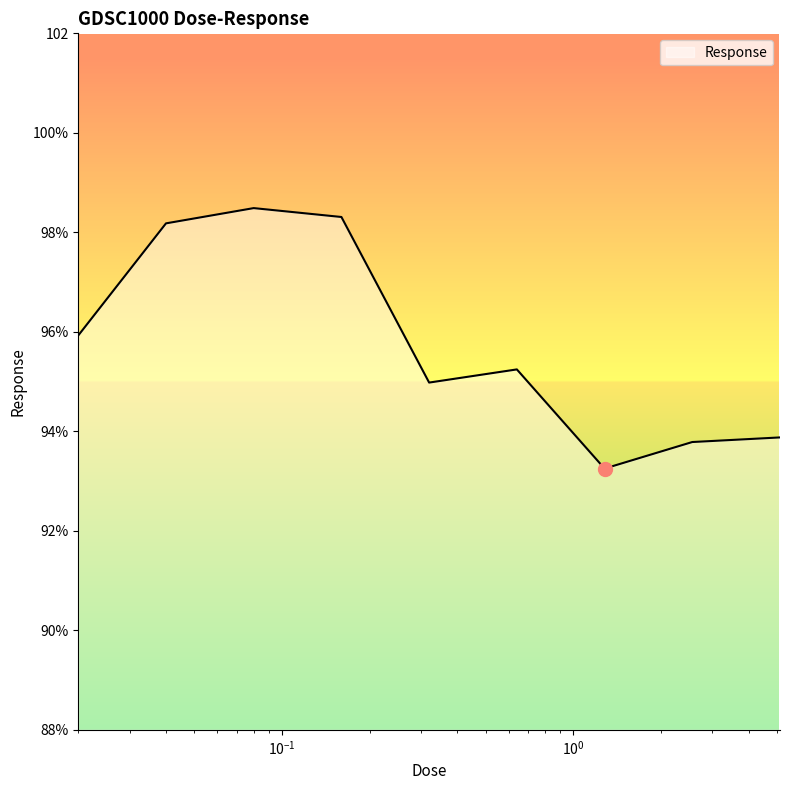

Does the chart display data point markers on the line(s)?

No